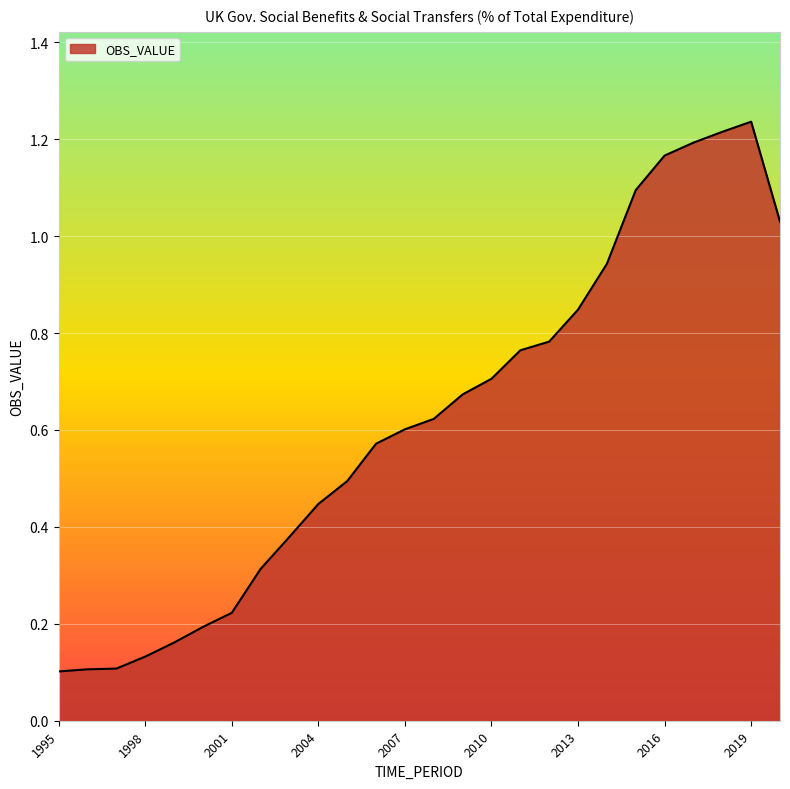

What is the difference between the maximum and minimum values?

1.1